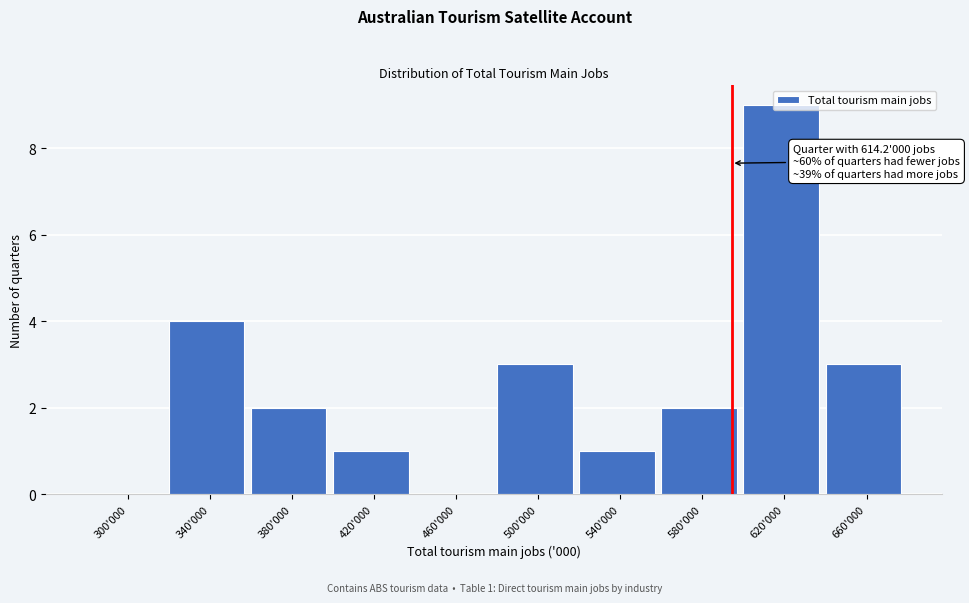

What is the sum of all values?

25